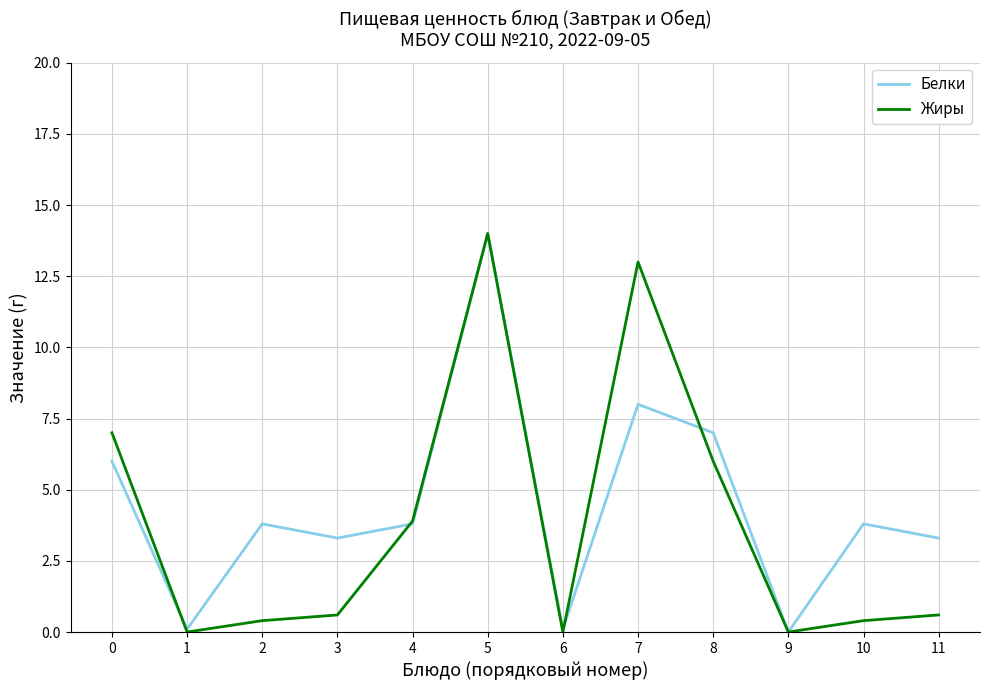

What is the difference between the maximum and minimum values in the Жиры series?

14.0